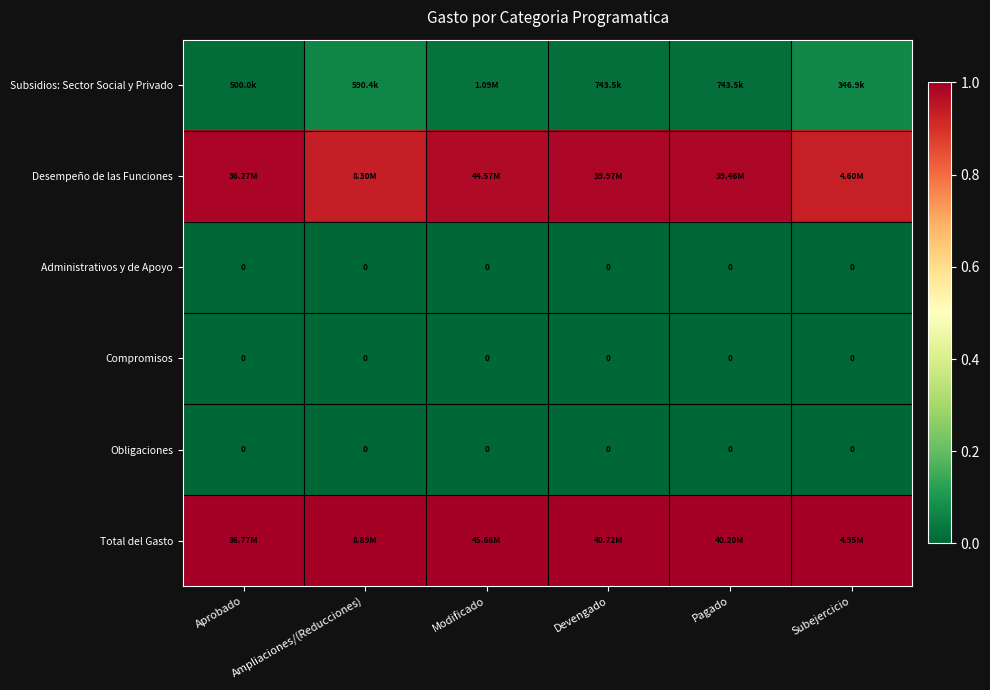

What is the difference between the maximum and minimum values in the Subsidios: Sector Social y Privado series?

0.1